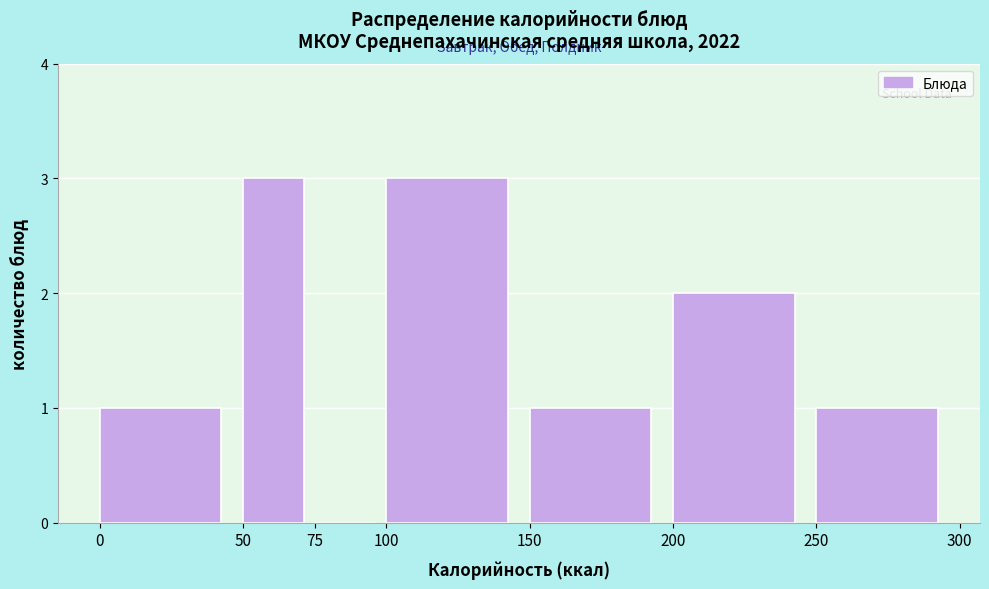

How tall is the bar that spans 250 to 300 on the x-axis? The values are not printed on the chart, so give them approximately, as read against the axis.

1